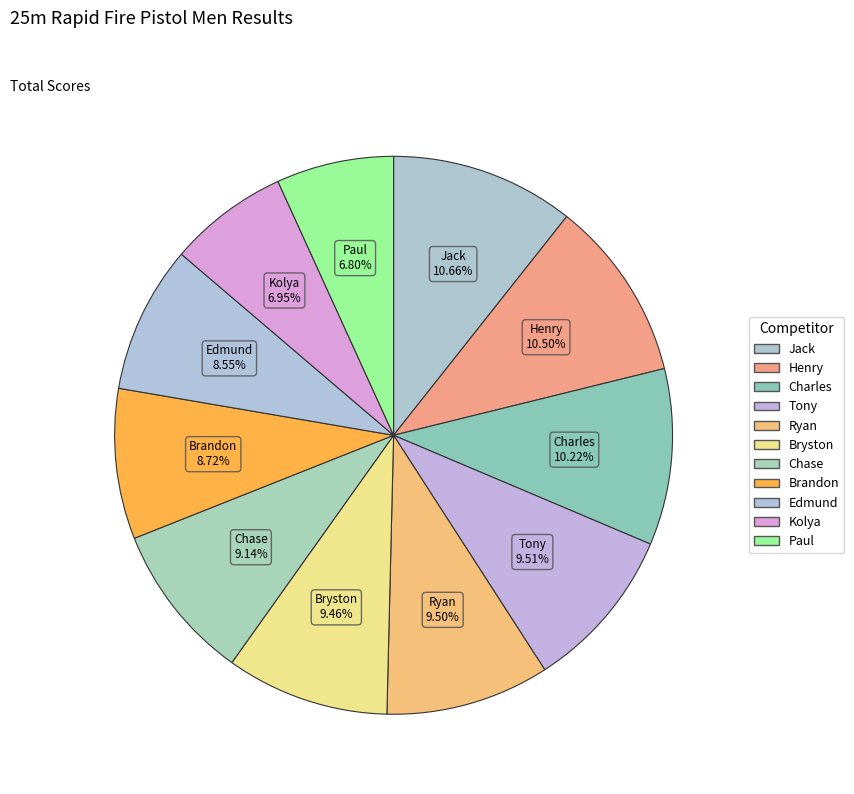

How many segments does this pie chart have?

11